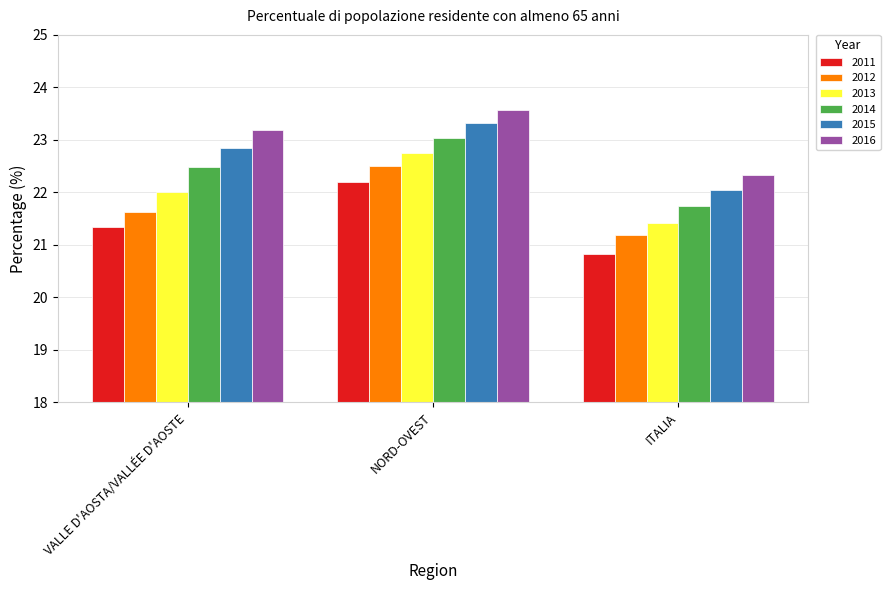

Which series has the widest spread of values?

2011